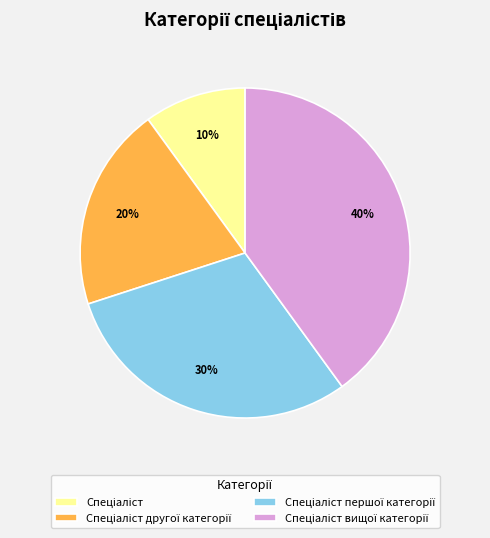

How many slices are in this pie chart?

4